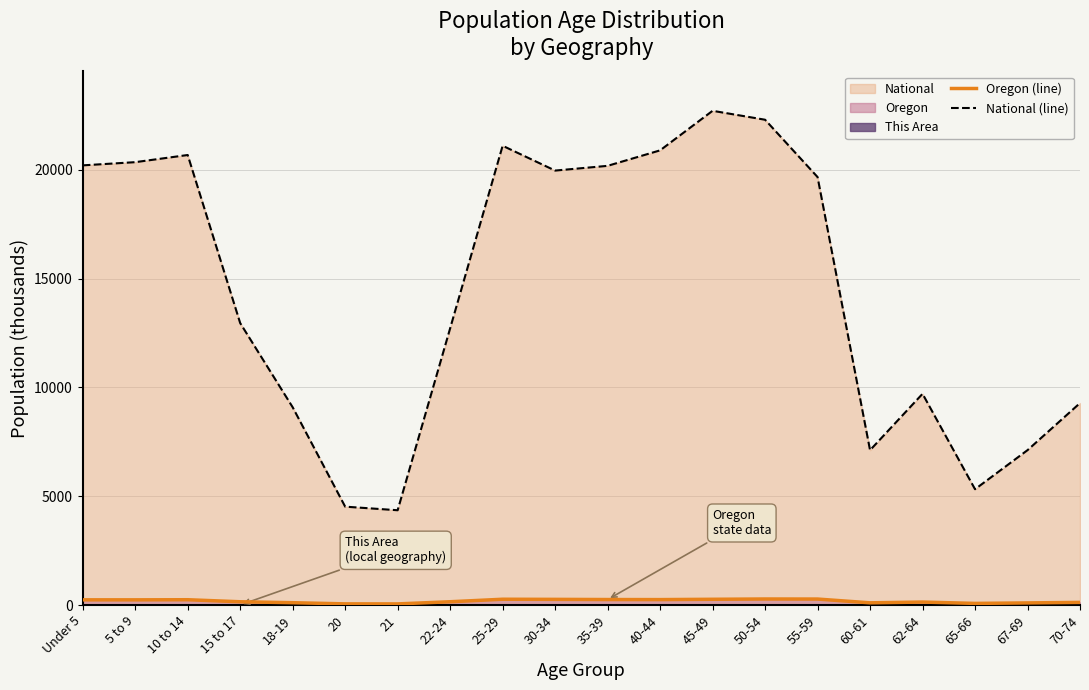

Reading left to right, transcribe all the data shown in this chart.

Oregon (line): 237.6	237.2	242.6	149.1	105.7	52.5	50.6	150.0	265.0	259.1	251.2	248.4	262.9	276.2	273.4	100.6	135.6	73.7	96.2	120.2
National (line): 20201.4	20348.7	20677.2	12954.3	9086.1	4519.1	4354.3	12712.6	21101.8	19962.1	20179.6	20891.0	22708.6	22298.1	19664.8	7113.7	9704.2	5319.9	7115.4	9278.2